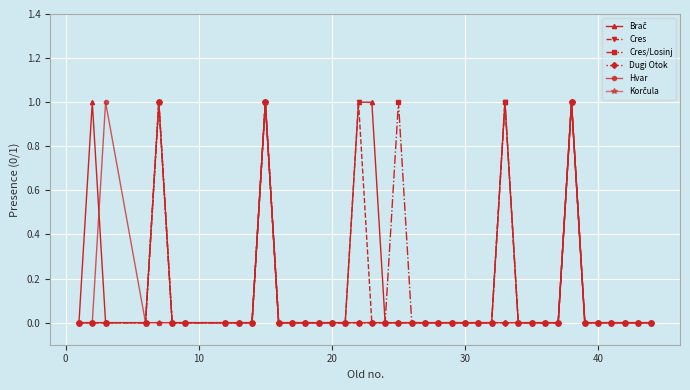

True or false: Cres has more than 2 points higher than both neighbors.

True